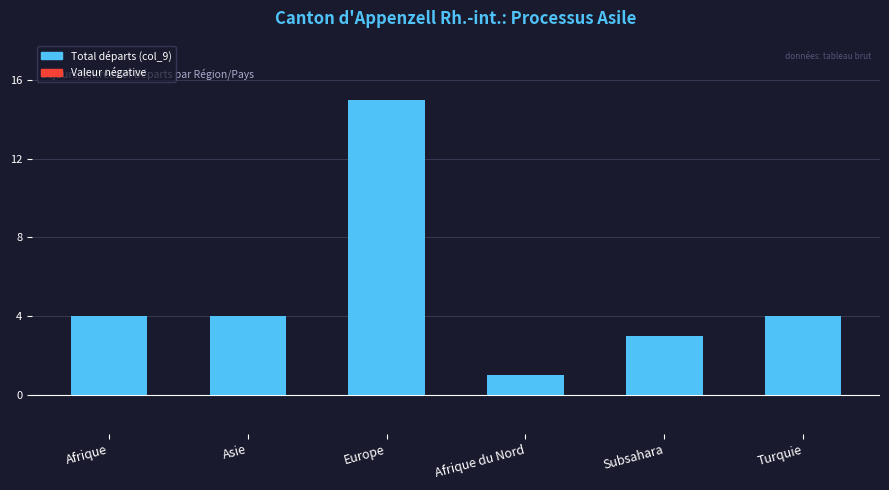

What is the average value?

5